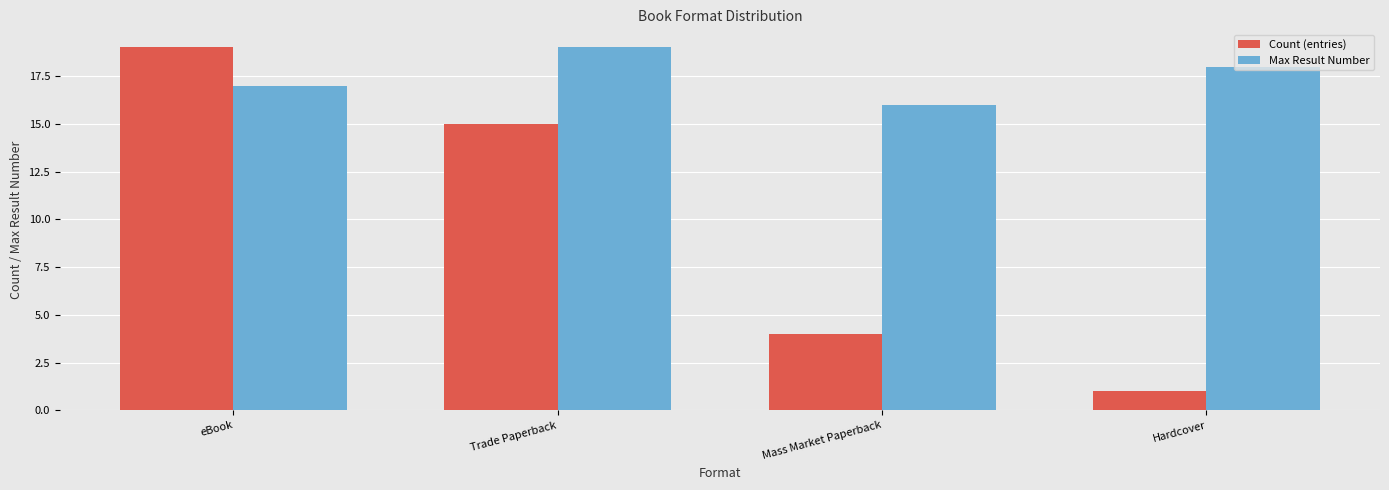

How many bars are there in each group?

2